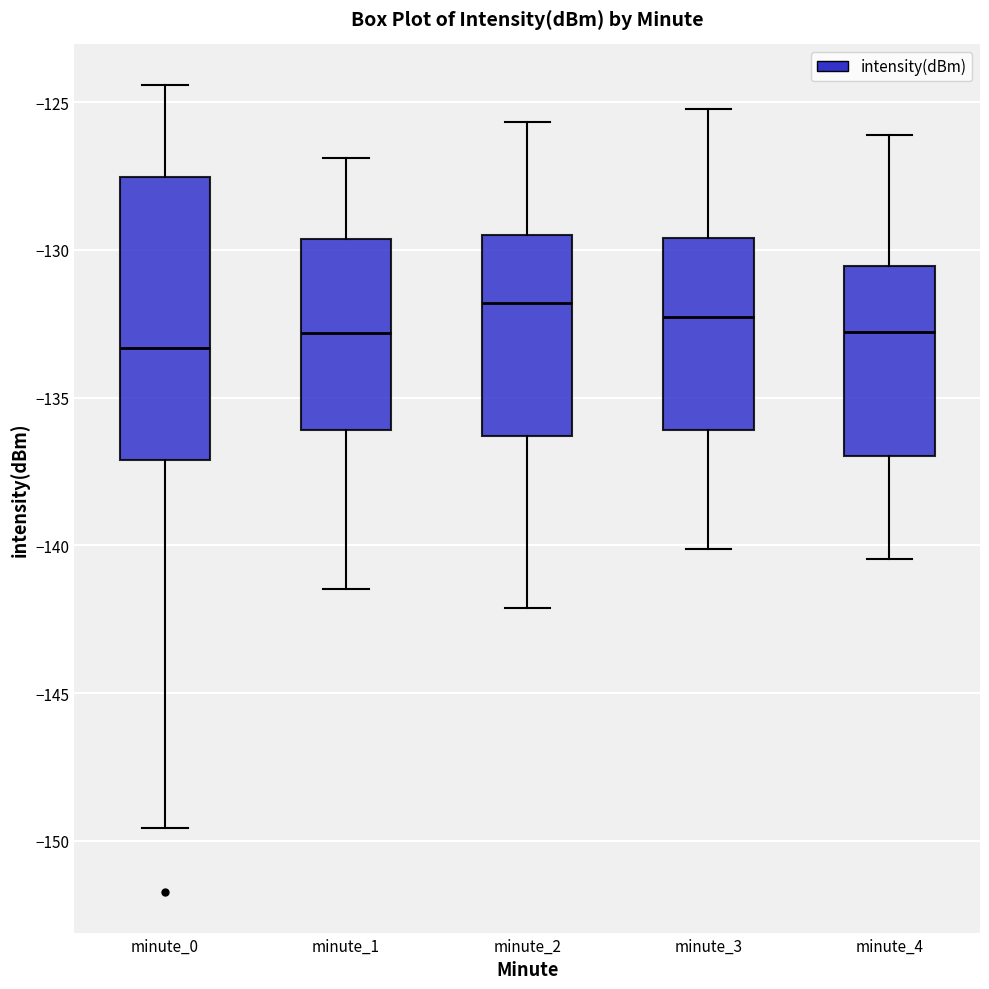

Reading left to right, transcribe this box plot: for each box, give where its median line is, the range the box spans, and where its two whiskers end, as read against the y-axis. The values are not printed on the chart, so give them approximately, as read against the axis.

minute_0: median -133.5, box -137.0 to -127.5, whiskers -149.5 to -124.5
minute_1: median -133.0, box -136.0 to -129.5, whiskers -141.5 to -127.0
minute_2: median -132.0, box -136.5 to -129.5, whiskers -142.0 to -125.5
minute_3: median -132.5, box -136.0 to -129.5, whiskers -140.0 to -125.0
minute_4: median -133.0, box -137.0 to -130.5, whiskers -140.5 to -126.0